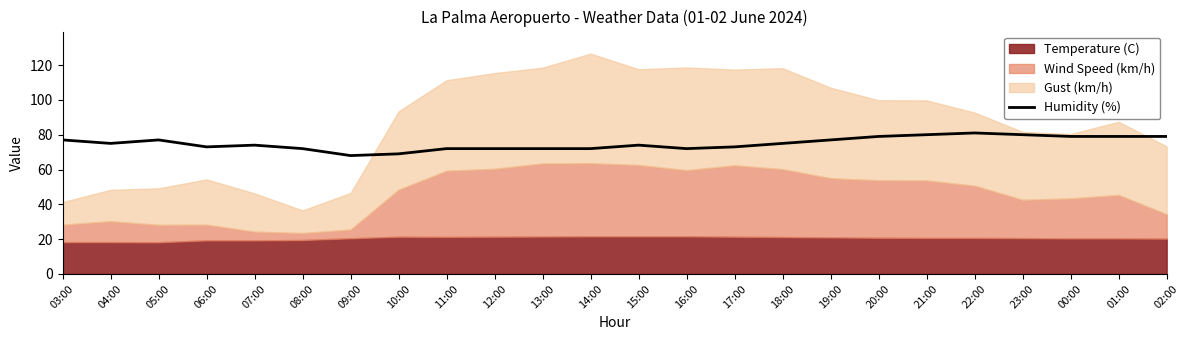

What is the highest value of the Humidity (%) series?

81